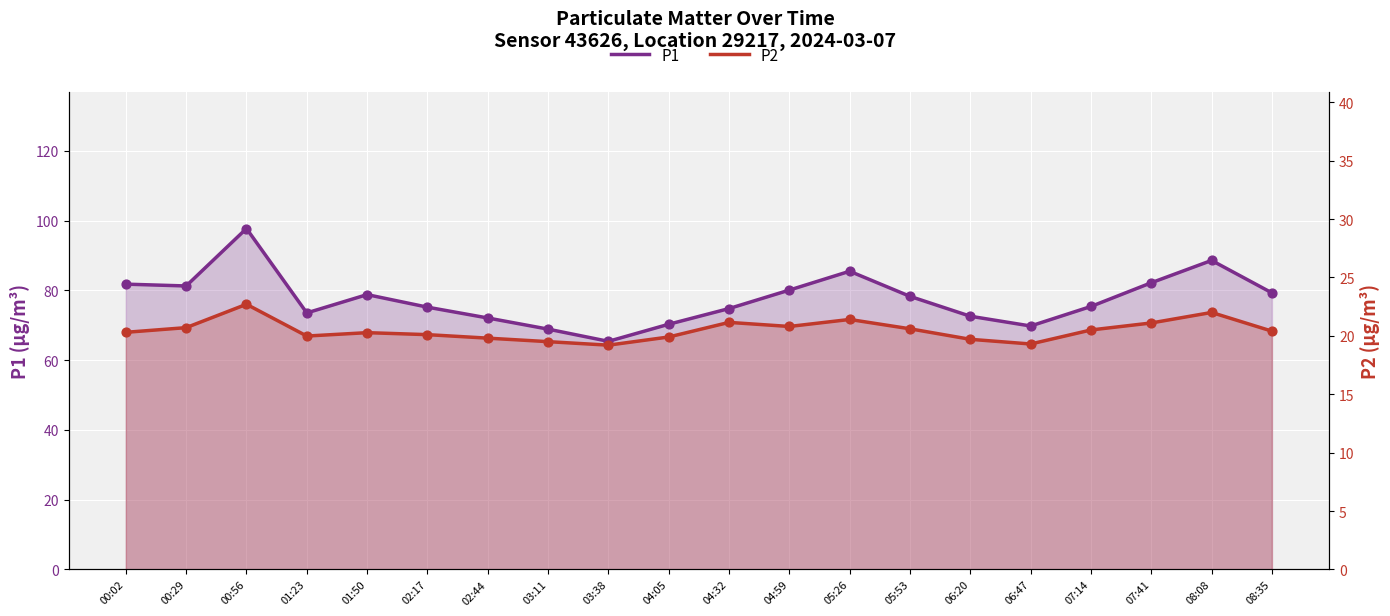

What is the total value across all series at 07:41?

103.3